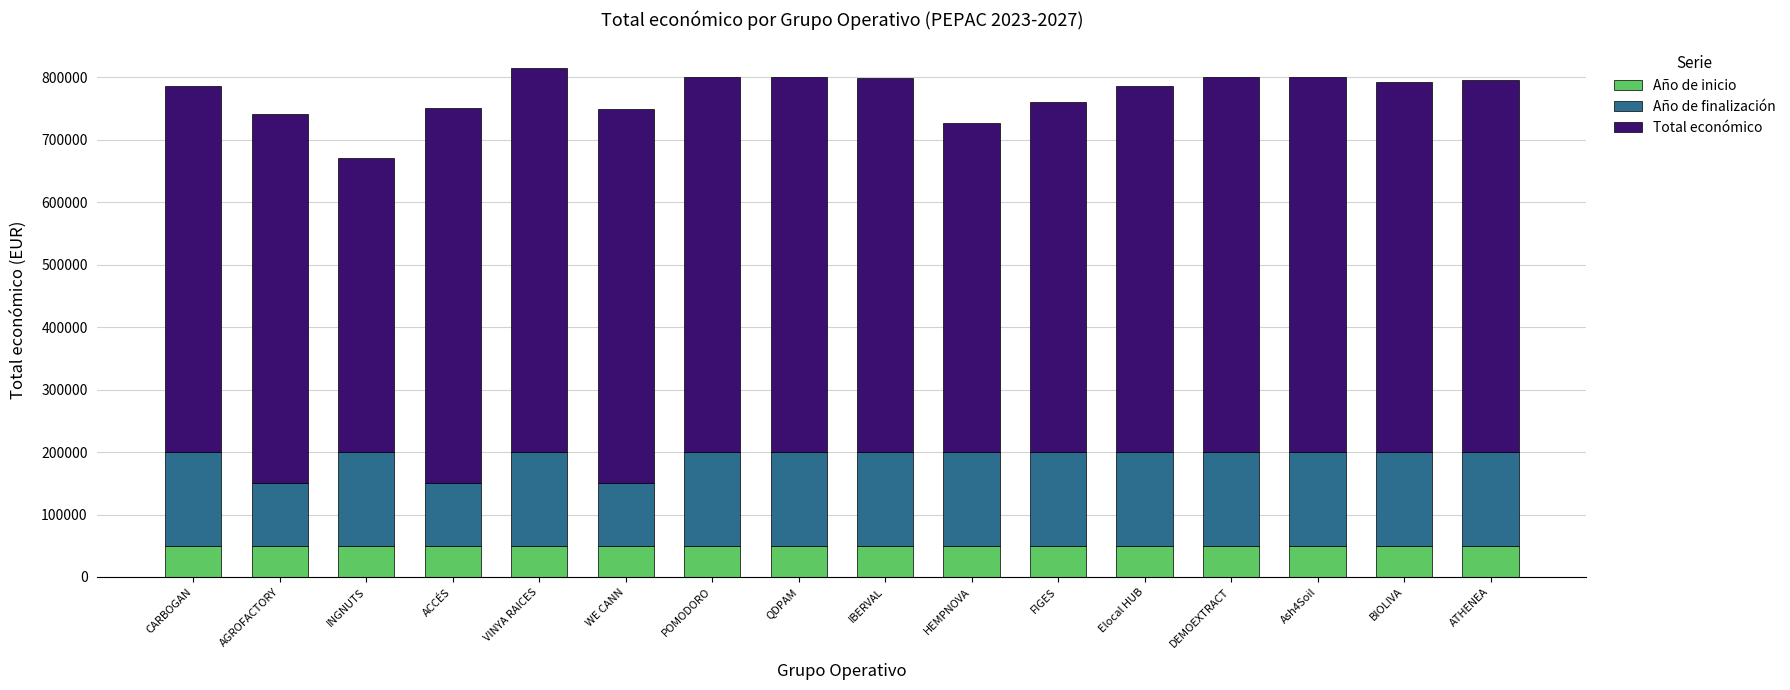

What is the maximum value for Año de inicio?

50000